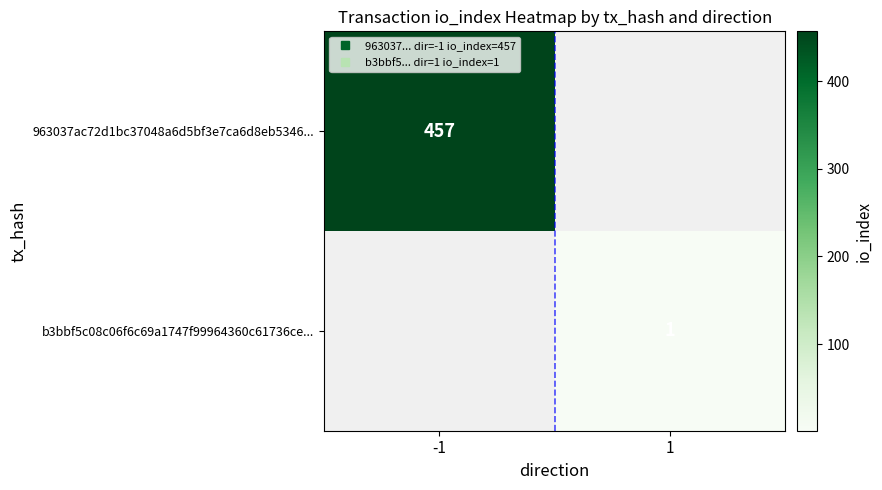

Which category has the highest value in the 963037ac72d1bc37048a6d5bf3e7ca6d8eb5346... series?

-1